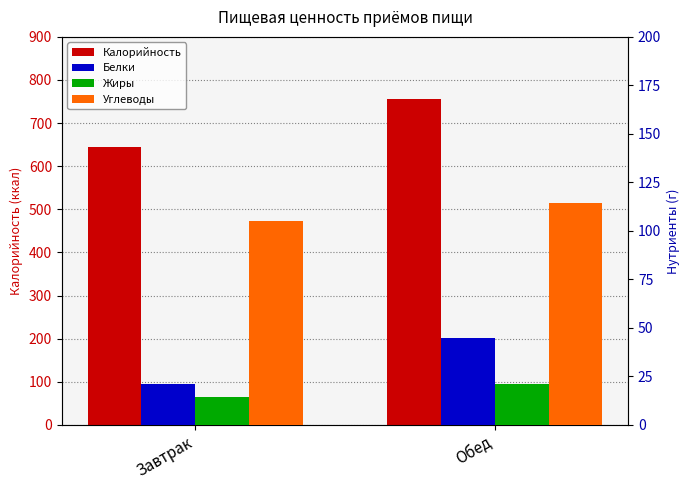

List the series in order of their peak value, lowest first.

Жиры, Белки, Углеводы, Калорийность